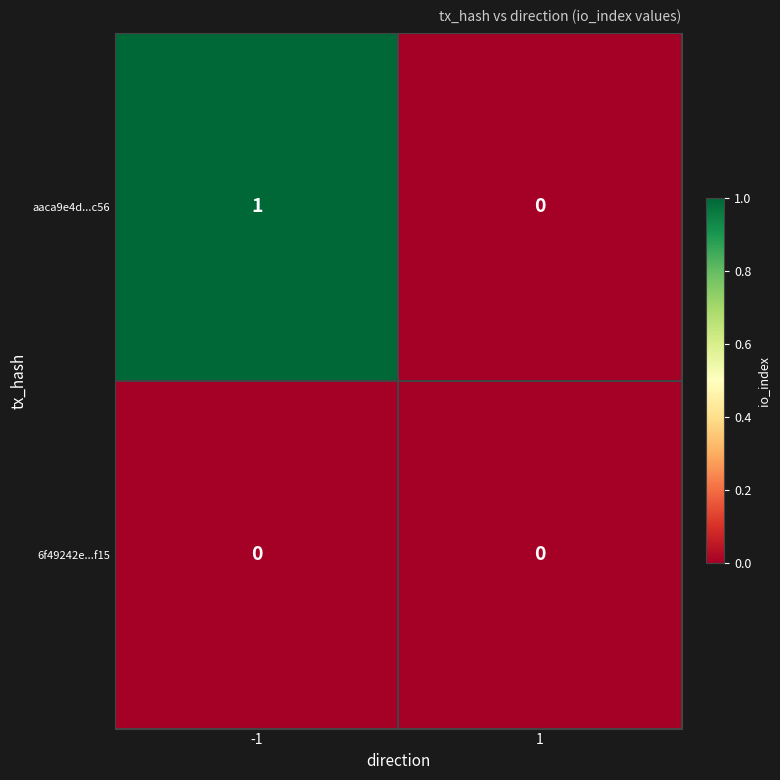

List the series in order of their overall mean, highest first.

aaca9e4d...c56, 6f49242e...f15